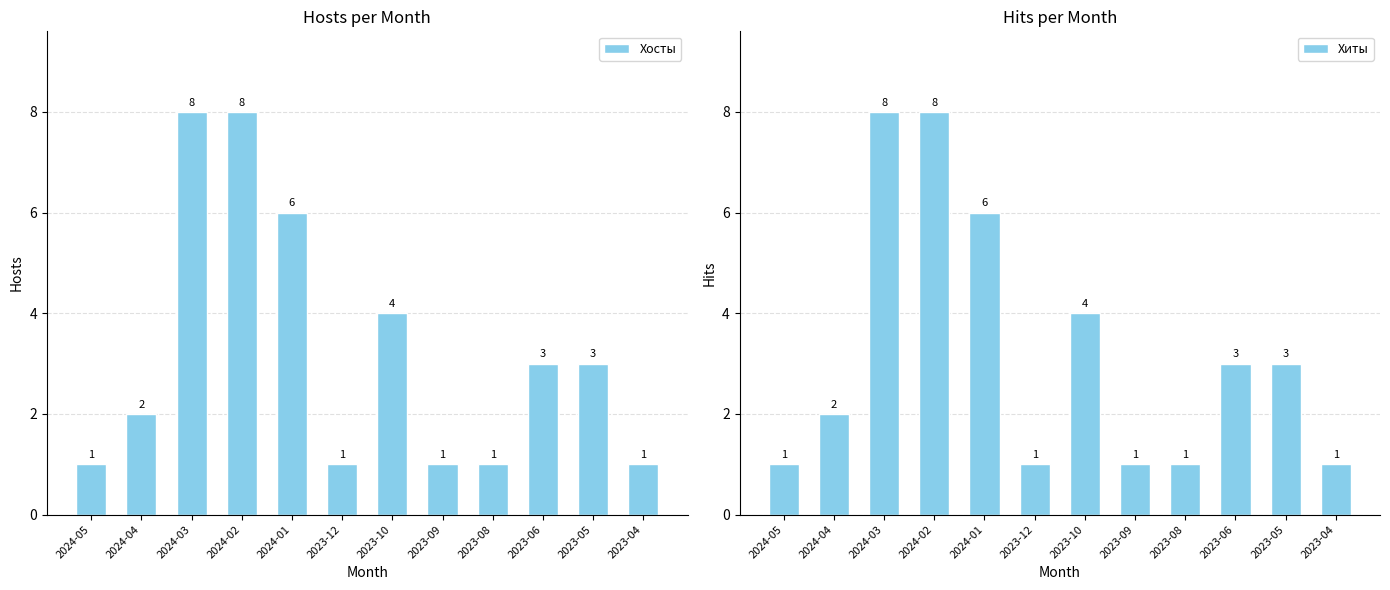

Does the chart contain any negative values?

No